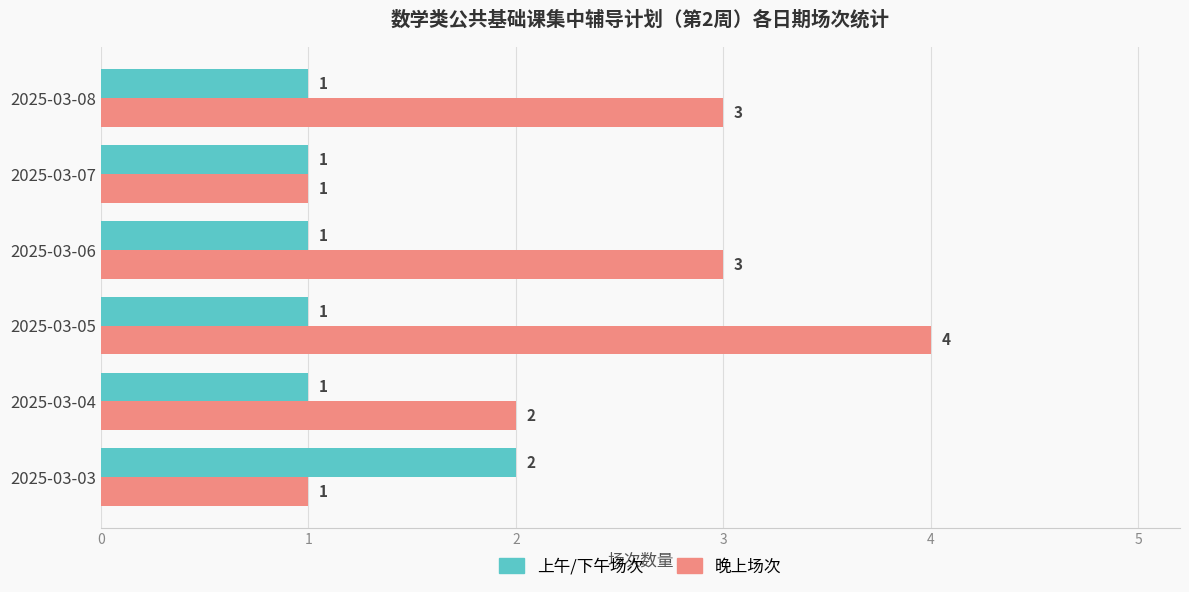

True or false: 上午/下午场次 has a value of 1 at 2025-03-05.

True